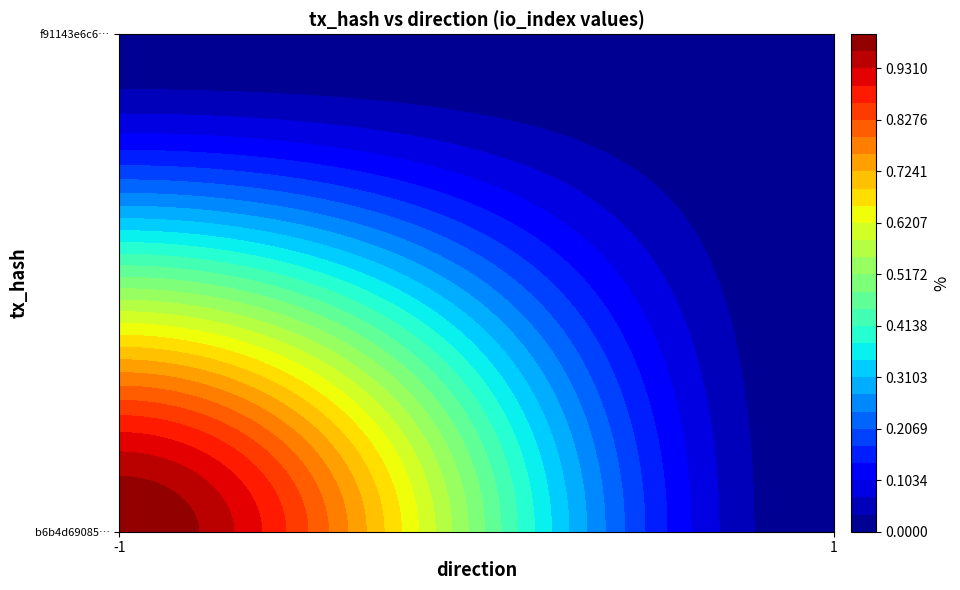

Between -1 and 1, which series saw the biggest shift?

b6b4d69085b6d182445b2fc281f4952f42f30af